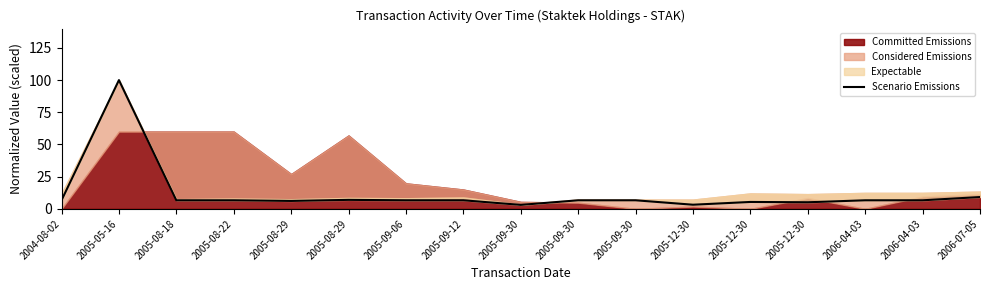

What is the average value?

11.7